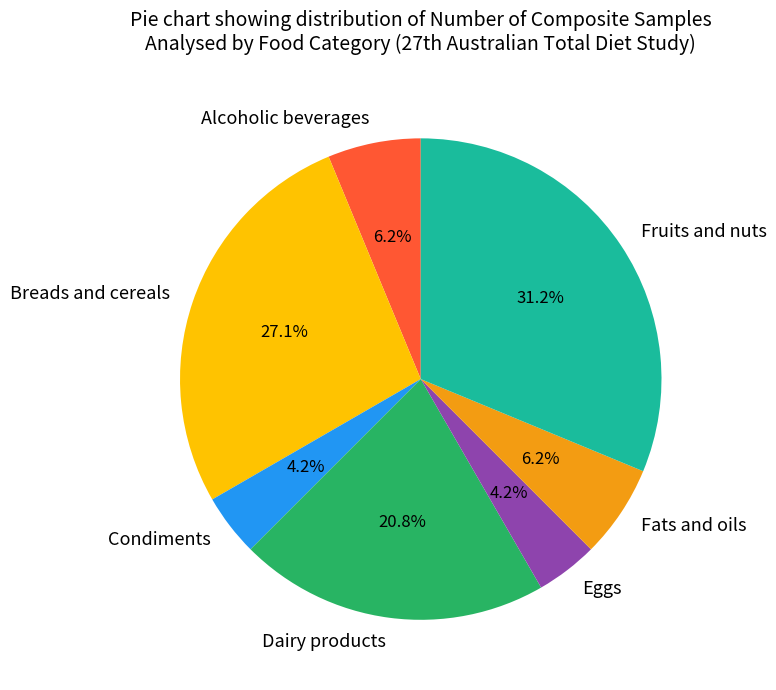

Which slice is the largest?

Fruits and nuts